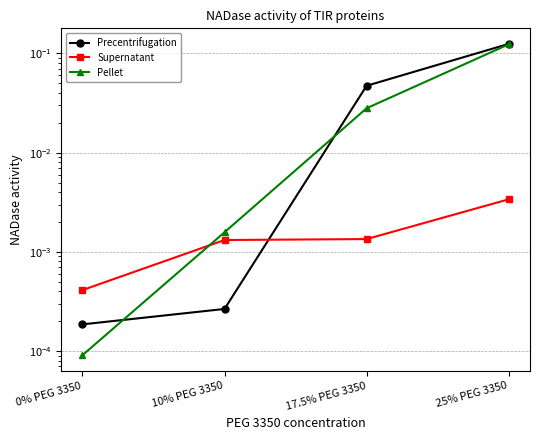

List the labels in order of Pellet value, largest first.

25% PEG 3350, 17.5% PEG 3350, 10% PEG 3350, 0% PEG 3350